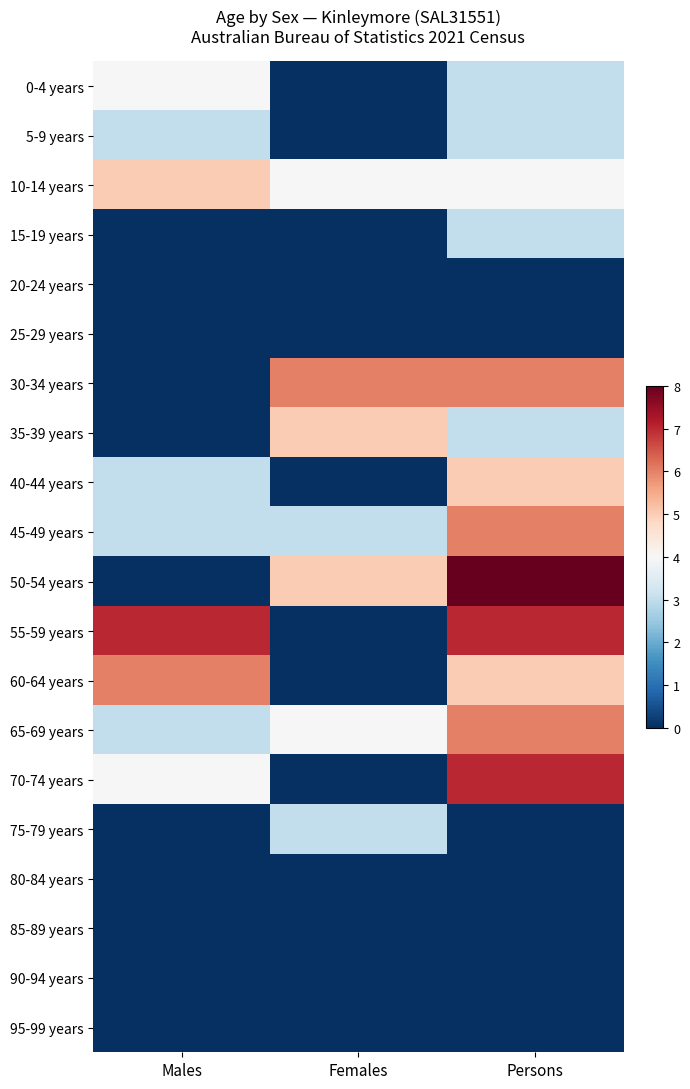

Count the number of categories in the chart.

3